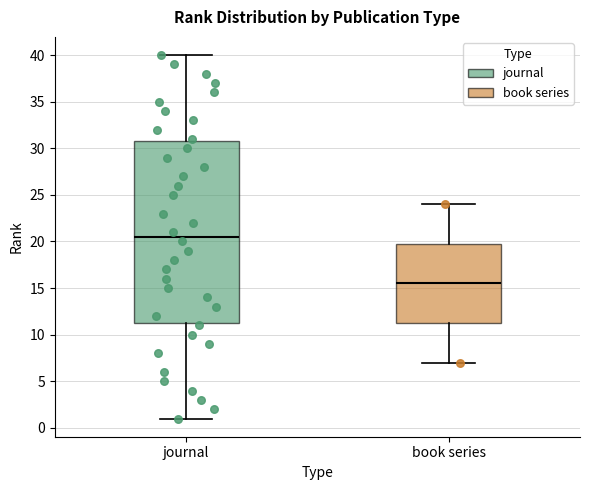

Where is the lower edge of the box for book series on the y-axis? The values are not printed on the chart, so give them approximately, as read against the axis.

11.5